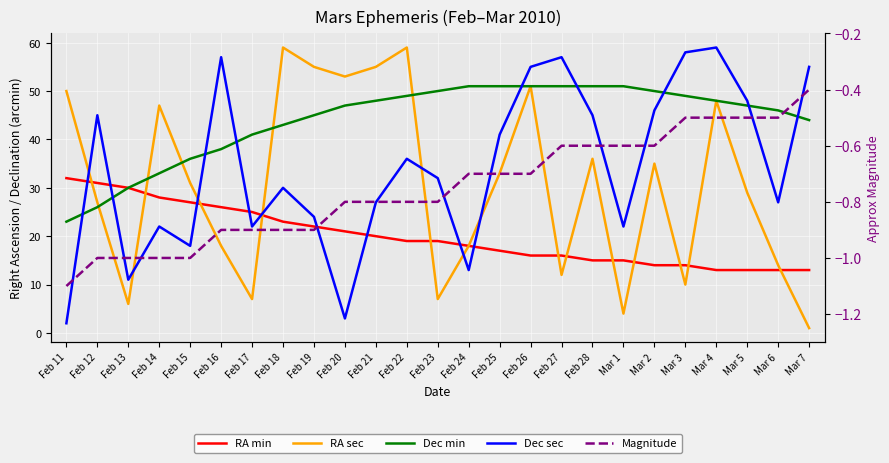

Read the RA min value at Feb 12.

31.0